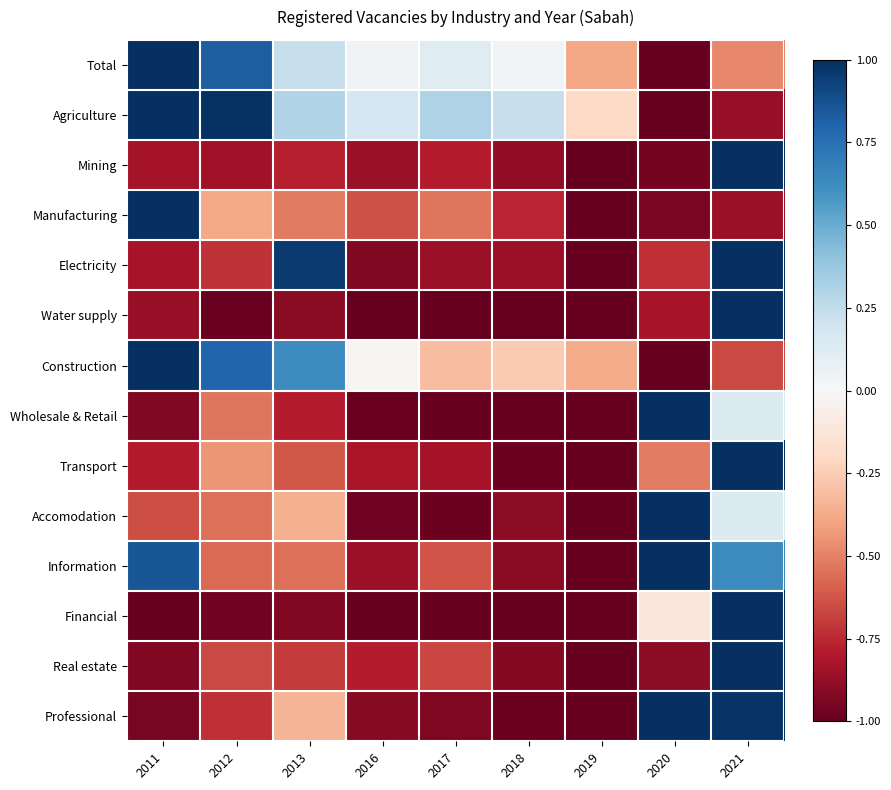

Reading left to right, transcribe all the data shown in this chart.

Total: 2011=1.0	2012=0.8	2013=0.2	2016=0.0	2017=0.1	2018=0.0	2019=-0.4	2020=-1.0	2021=-0.5
Agriculture: 2011=1.0	2012=1.0	2013=0.3	2016=0.2	2017=0.3	2018=0.2	2019=-0.2	2020=-1.0	2021=-0.9
Mining: 2011=-0.8	2012=-0.8	2013=-0.8	2016=-0.9	2017=-0.8	2018=-0.9	2019=-1.0	2020=-1.0	2021=1.0
Manufacturing: 2011=1.0	2012=-0.4	2013=-0.5	2016=-0.6	2017=-0.5	2018=-0.8	2019=-1.0	2020=-0.9	2021=-0.9
Electricity: 2011=-0.8	2012=-0.7	2013=1.0	2016=-0.9	2017=-0.9	2018=-0.9	2019=-1.0	2020=-0.7	2021=1.0
Water supply: 2011=-0.9	2012=-1.0	2013=-0.9	2016=-1.0	2017=-1.0	2018=-1.0	2019=-1.0	2020=-0.8	2021=1.0
Construction: 2011=1.0	2012=0.8	2013=0.6	2016=-0.0	2017=-0.3	2018=-0.3	2019=-0.4	2020=-1.0	2021=-0.7
Wholesale & Retail: 2011=-0.9	2012=-0.5	2013=-0.8	2016=-1.0	2017=-1.0	2018=-1.0	2019=-1.0	2020=1.0	2021=0.1
Transport: 2011=-0.8	2012=-0.4	2013=-0.6	2016=-0.8	2017=-0.8	2018=-1.0	2019=-1.0	2020=-0.5	2021=1.0
Accomodation: 2011=-0.6	2012=-0.6	2013=-0.4	2016=-1.0	2017=-1.0	2018=-0.9	2019=-1.0	2020=1.0	2021=0.1
Information: 2011=0.9	2012=-0.6	2013=-0.5	2016=-0.9	2017=-0.6	2018=-0.9	2019=-1.0	2020=1.0	2021=0.6
Financial: 2011=-1.0	2012=-1.0	2013=-0.9	2016=-1.0	2017=-1.0	2018=-1.0	2019=-1.0	2020=-0.1	2021=1.0
Real estate: 2011=-0.9	2012=-0.7	2013=-0.7	2016=-0.8	2017=-0.7	2018=-0.9	2019=-1.0	2020=-0.9	2021=1.0
Professional: 2011=-0.9	2012=-0.7	2013=-0.3	2016=-0.9	2017=-0.9	2018=-1.0	2019=-1.0	2020=1.0	2021=1.0